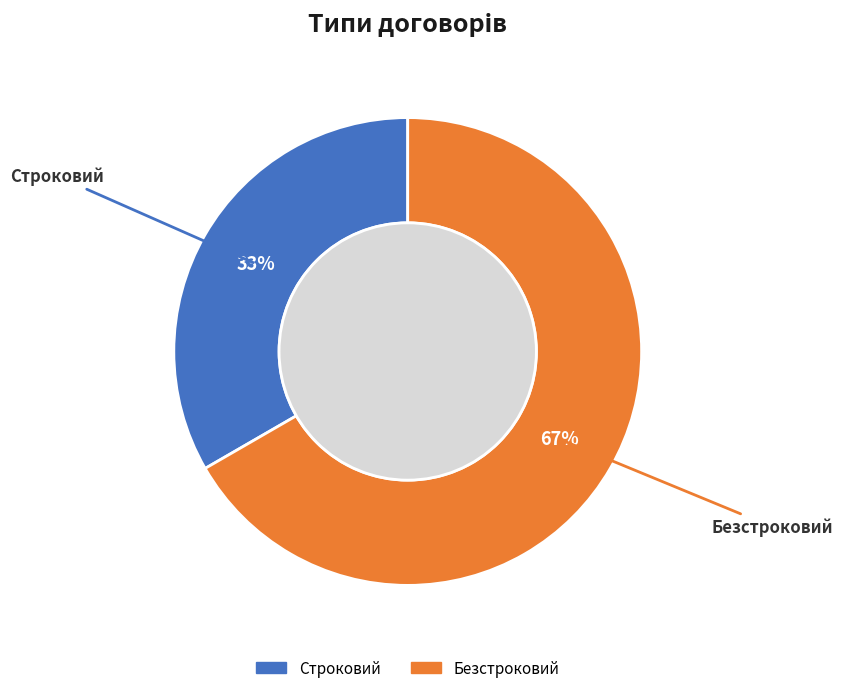

Combined, do Строковий and Безстроковий account for over 50%?

Yes